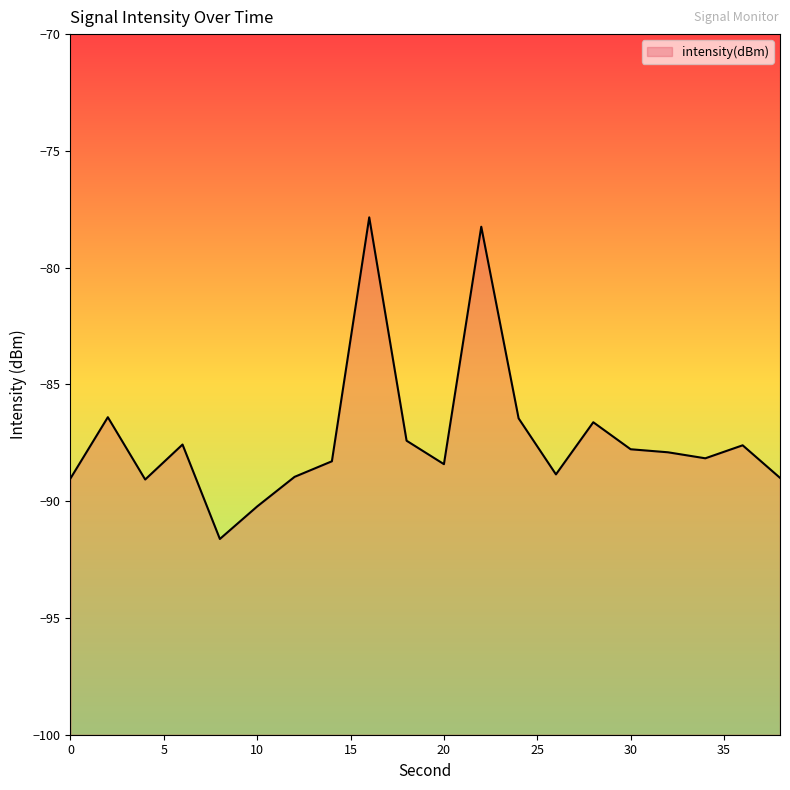

Reading left to right, list all the values displayed in this chart.

-89.0	-86.4	-89.1	-87.6	-91.6	-90.2	-89.0	-88.3	-77.8	-87.4	-88.4	-78.2	-86.5	-88.9	-86.6	-87.8	-87.9	-88.2	-87.6	-89.0